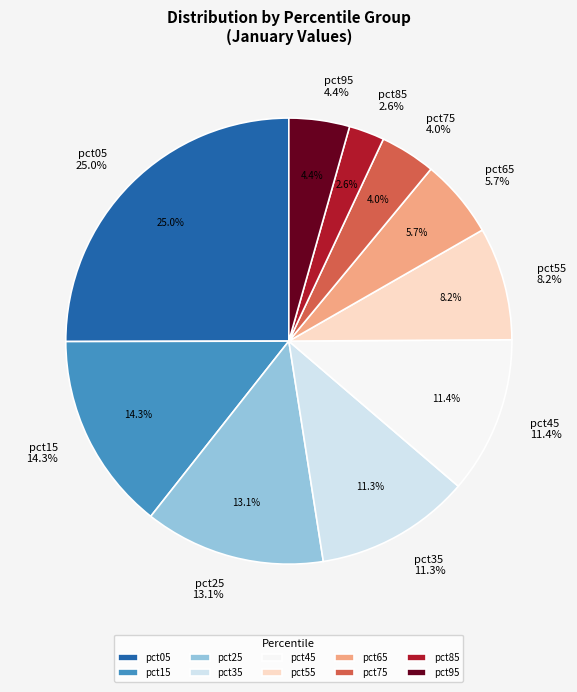

Which slice is the smallest?

pct85